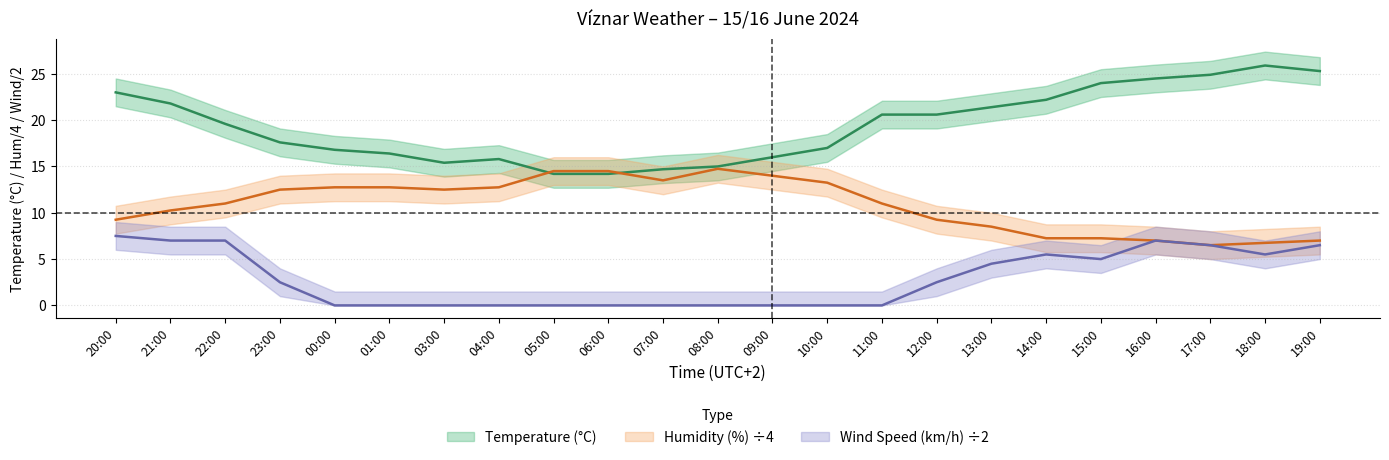

What is the maximum value shown in the chart?

25.9